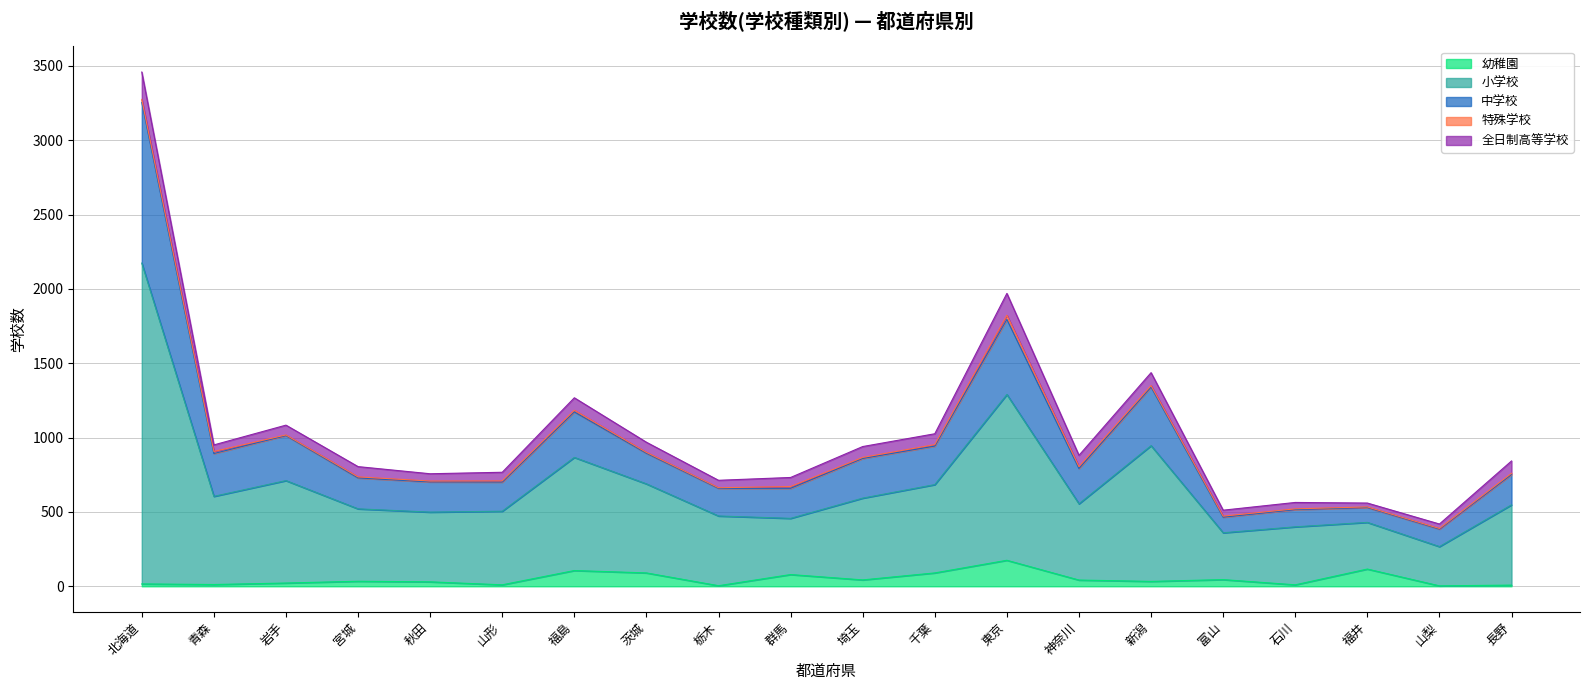

At how many categories does at least one series exceed 98?

20